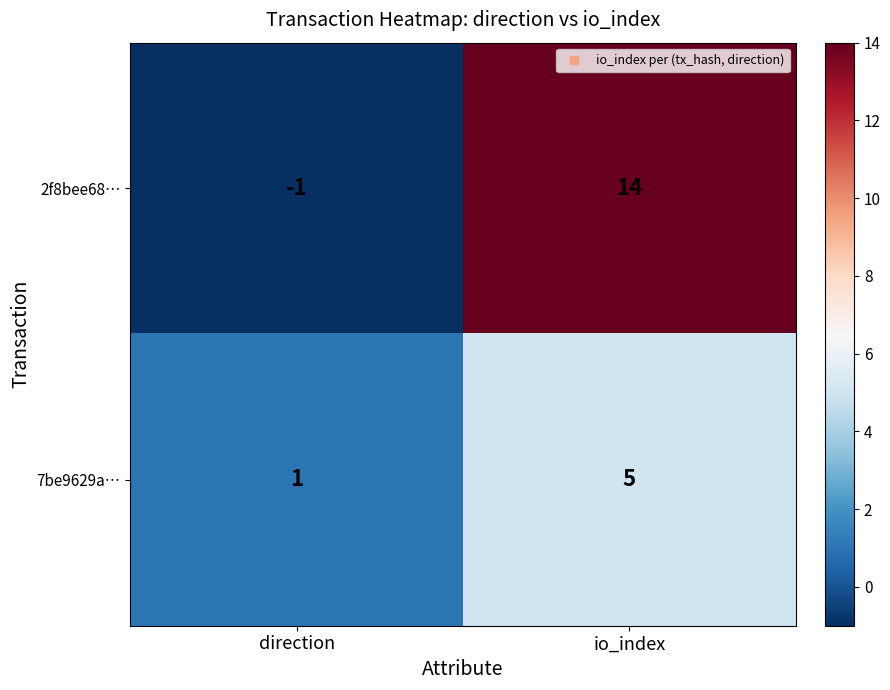

Count the number of data series in this chart.

2